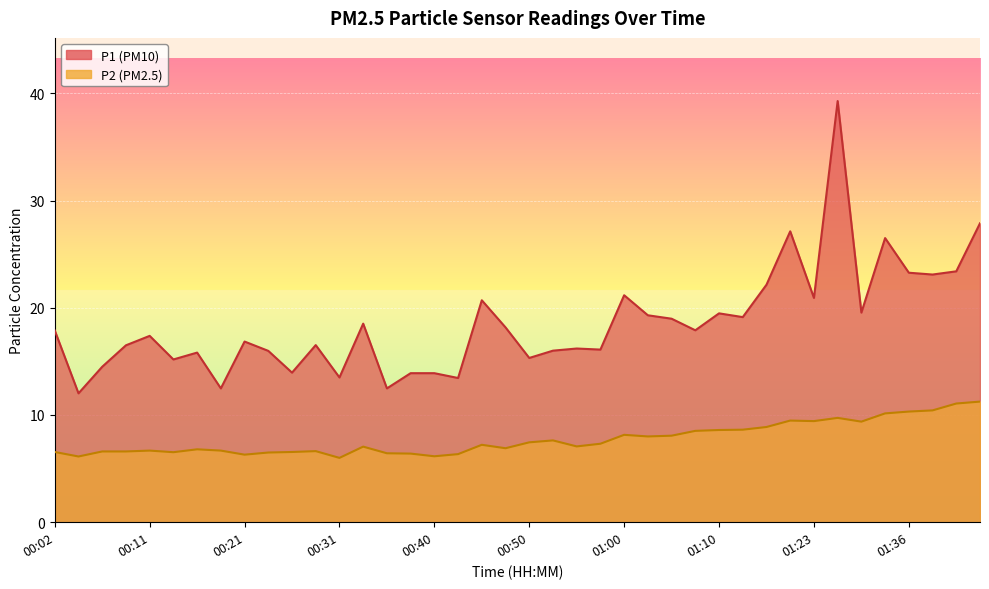

What is the label of the 23rd point from the right?

00:43